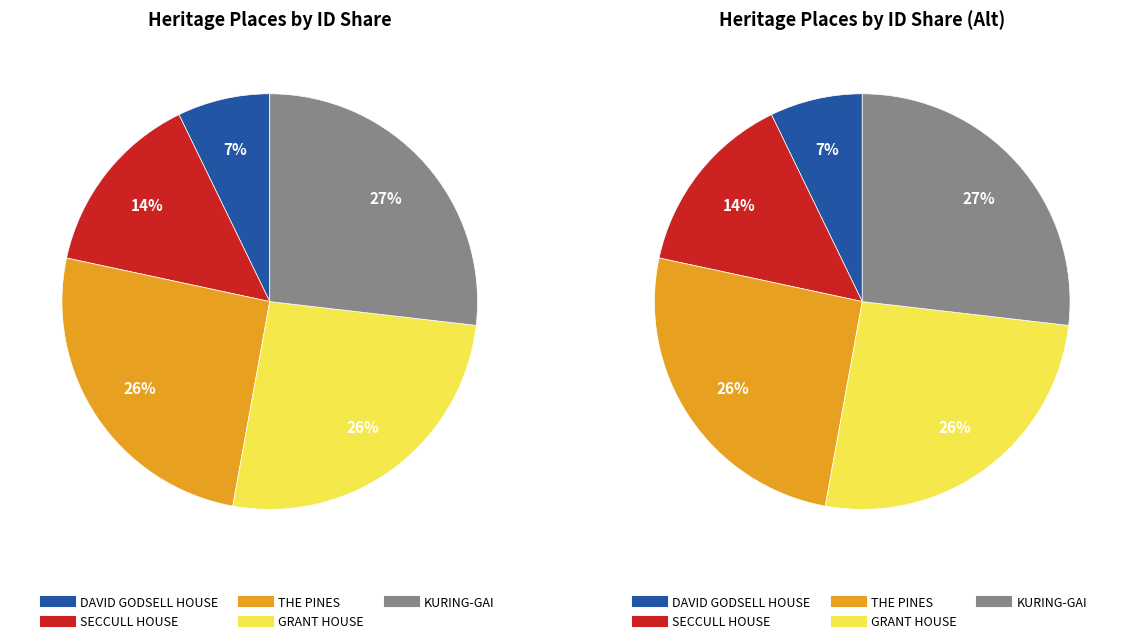

What is the largest slice in the pie chart?

KURING-GAI